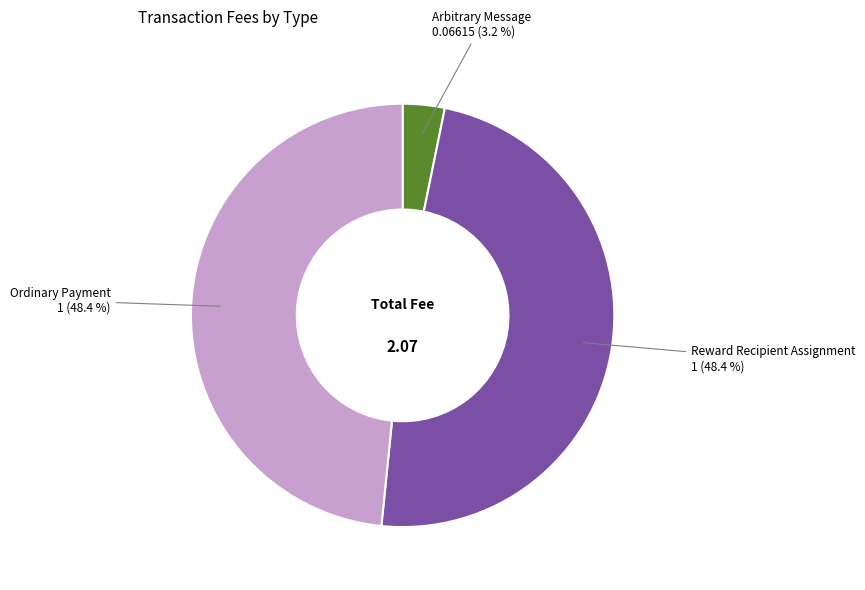

Is there a majority slice in this chart?

No